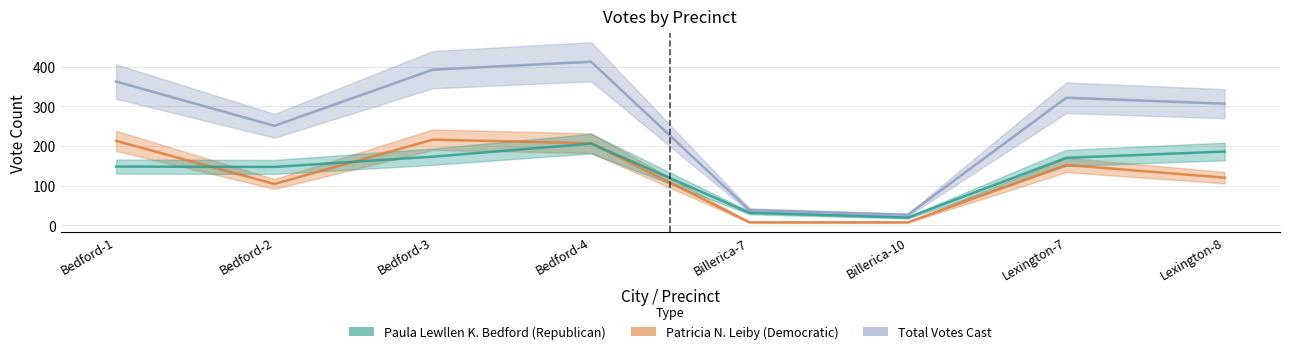

Rank the series at Billerica-7 from lowest to highest value.

Patricia N. Leiby, Paula Lewllen K. Bedford, Total Votes Cast